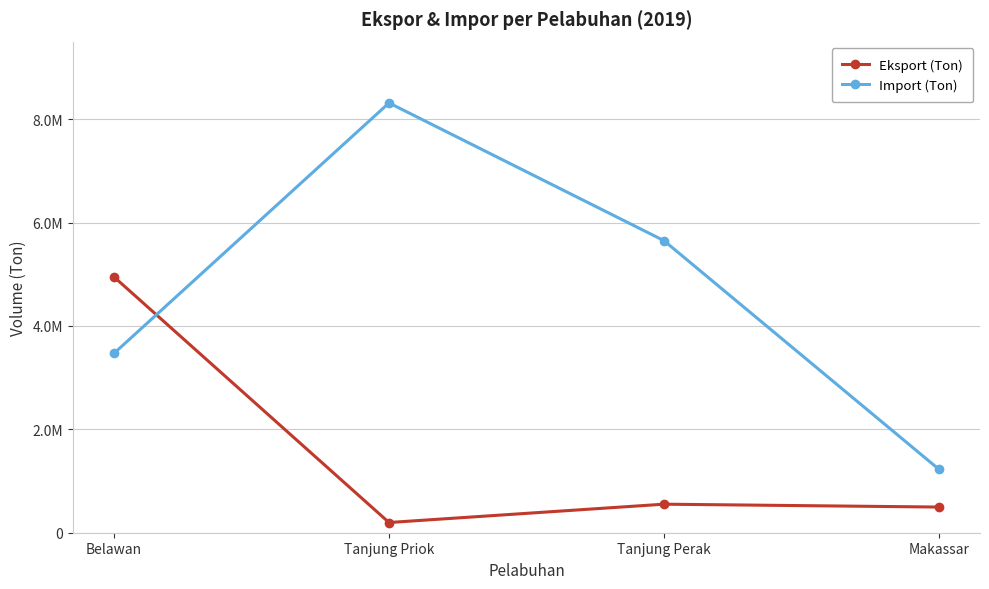

Where is the first local minimum for Eksport (Ton)?

Tanjung Priok